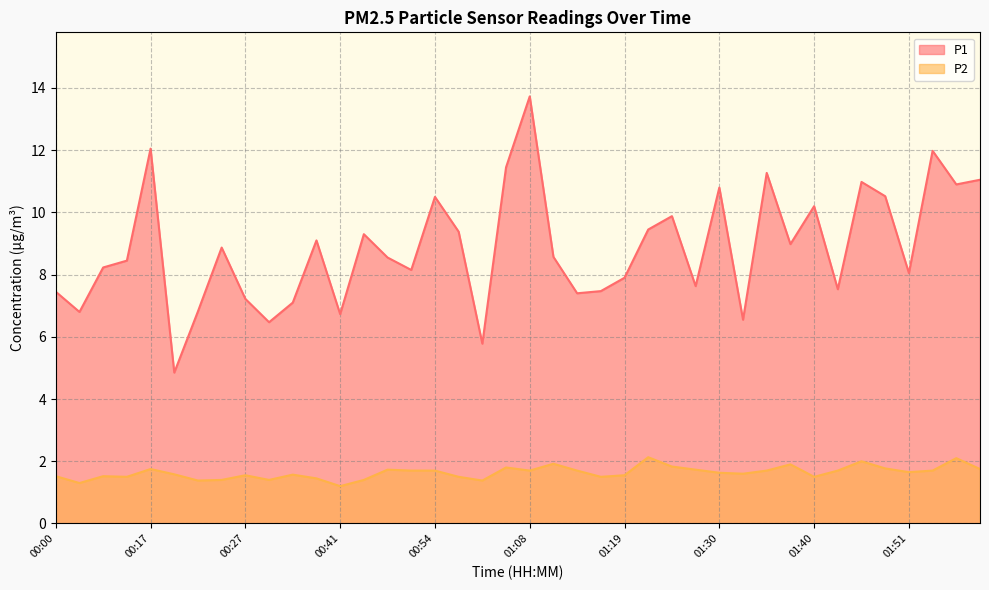

Reading left to right, transcribe all the data shown in this chart.

P1: 7.5	6.8	8.2	8.4	12.1	4.8	6.8	8.9	7.2	6.5	7.1	9.1	6.7	9.3	8.6	8.2	10.5	9.4	5.8	11.4	13.7	8.6	7.4	7.5	7.9	9.4	9.9	7.6	10.8	6.5	11.3	9.0	10.2	7.5	11.0	10.5	8.1	12.0	10.9	11.1
P2: 1.5	1.3	1.5	1.5	1.8	1.6	1.4	1.4	1.6	1.4	1.6	1.4	1.2	1.4	1.7	1.7	1.7	1.5	1.4	1.8	1.7	1.9	1.7	1.5	1.6	2.1	1.8	1.7	1.6	1.6	1.7	1.9	1.5	1.7	2.0	1.8	1.6	1.7	2.1	1.8